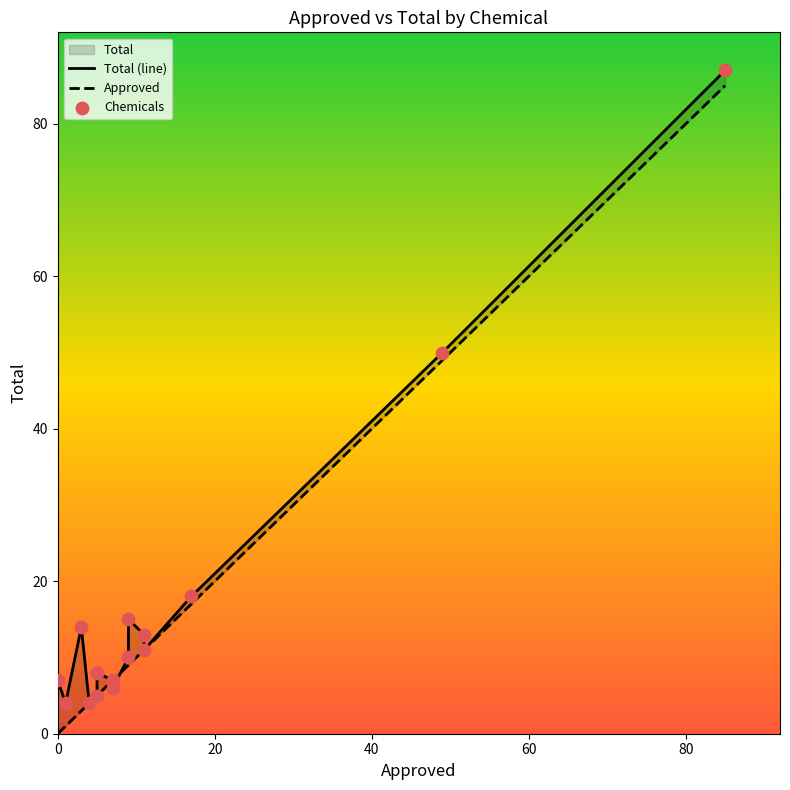

Is the value of Chemicals at 6 greater than the value of Total (line) at 100?

No